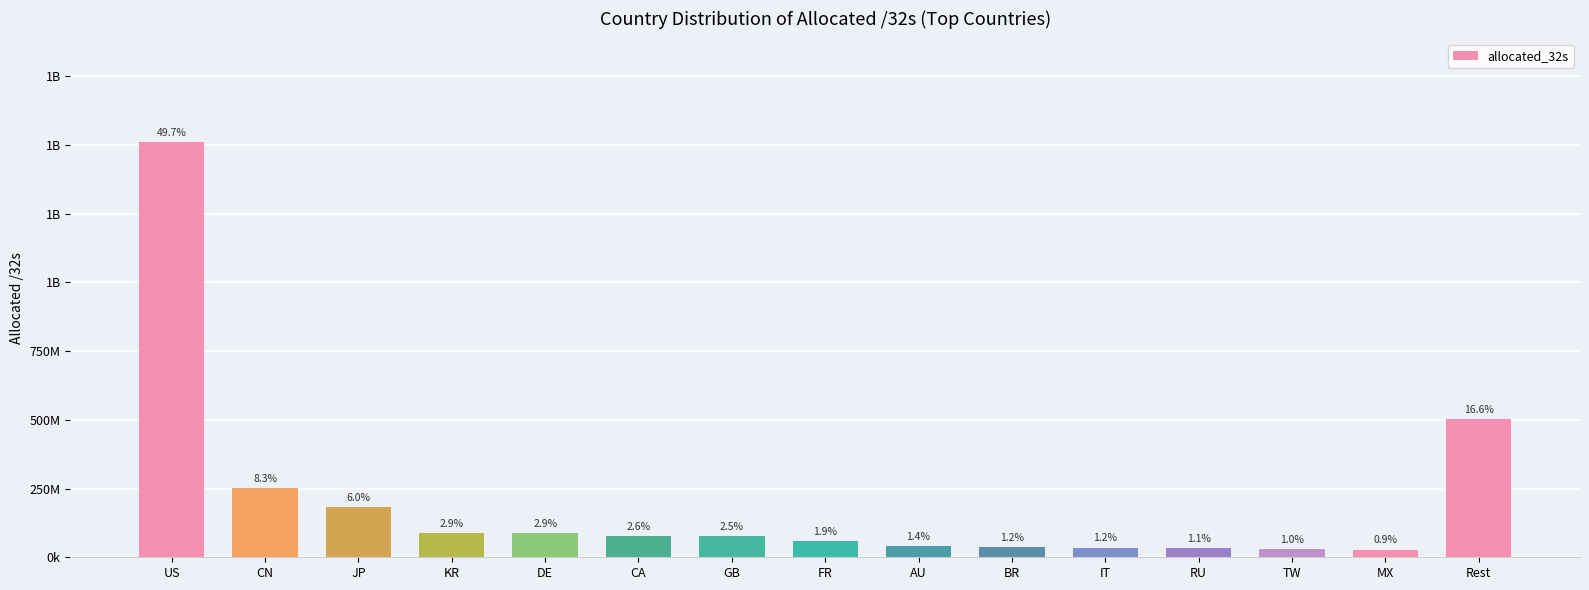

Does the chart contain any negative values?

No